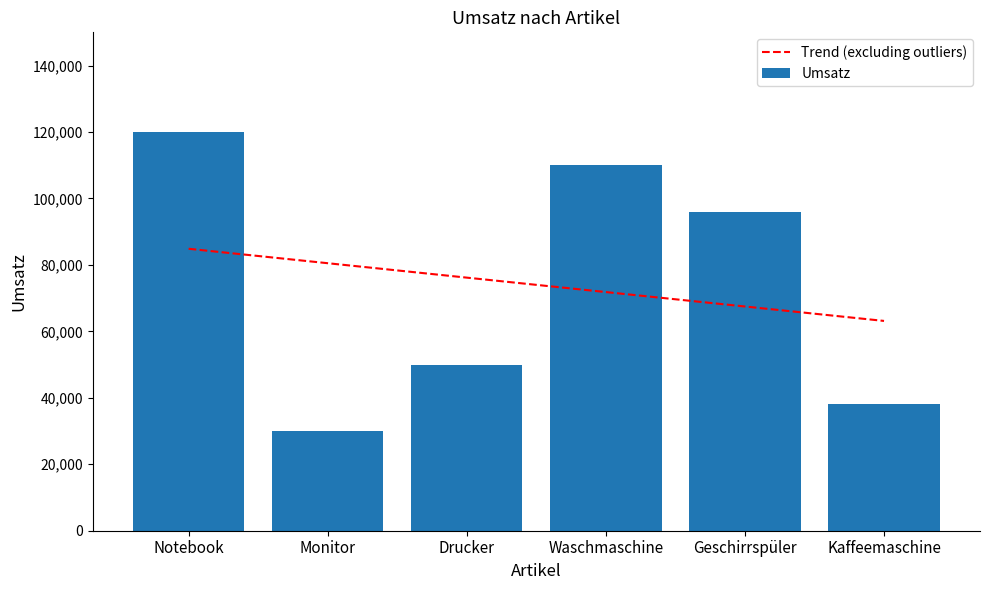

What is the change in value from Notebook to Kaffeemaschine?

-82000